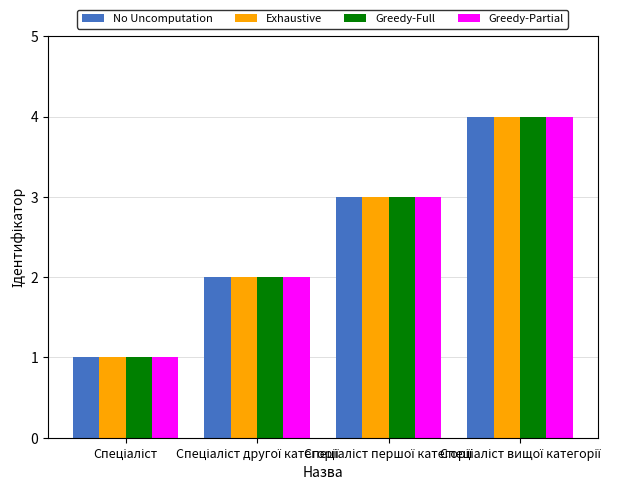

What is the greatest value displayed?

4